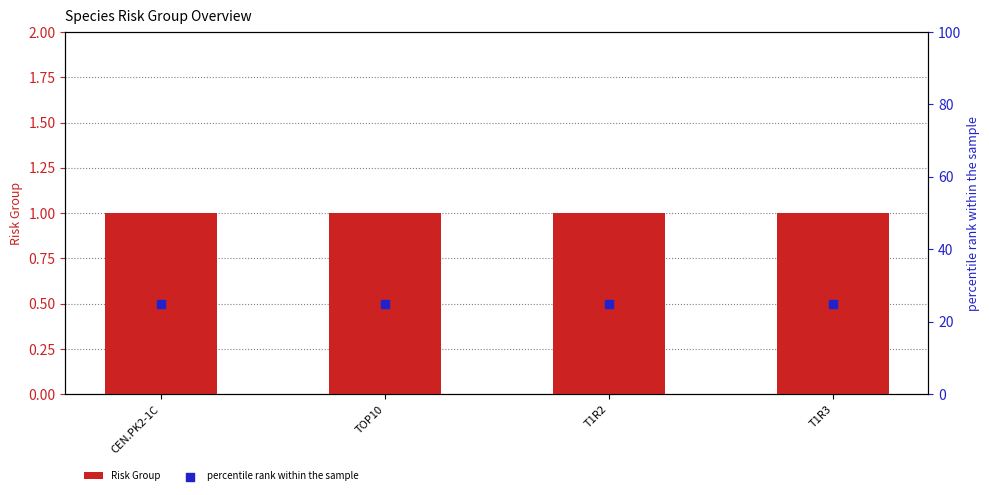

Which series reaches the minimum Y coordinate?

Risk Group